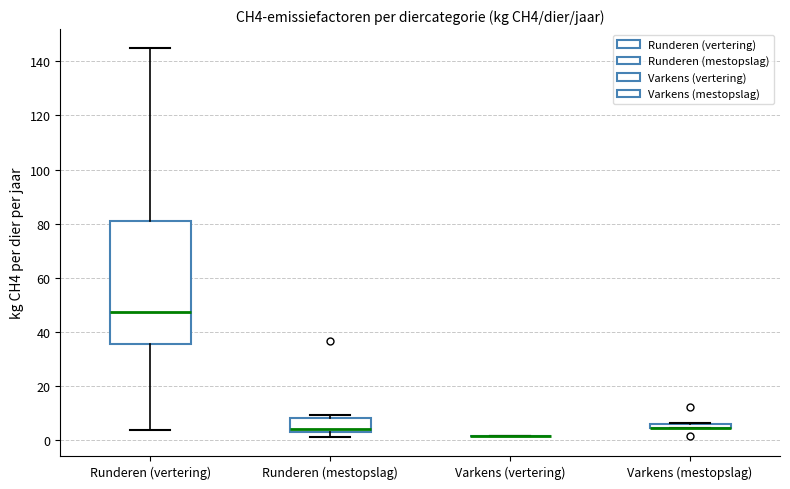

Where does the median line of the box for Runderen (mestopslag) sit on the y-axis? The values are not printed on the chart, so give them approximately, as read against the axis.

4